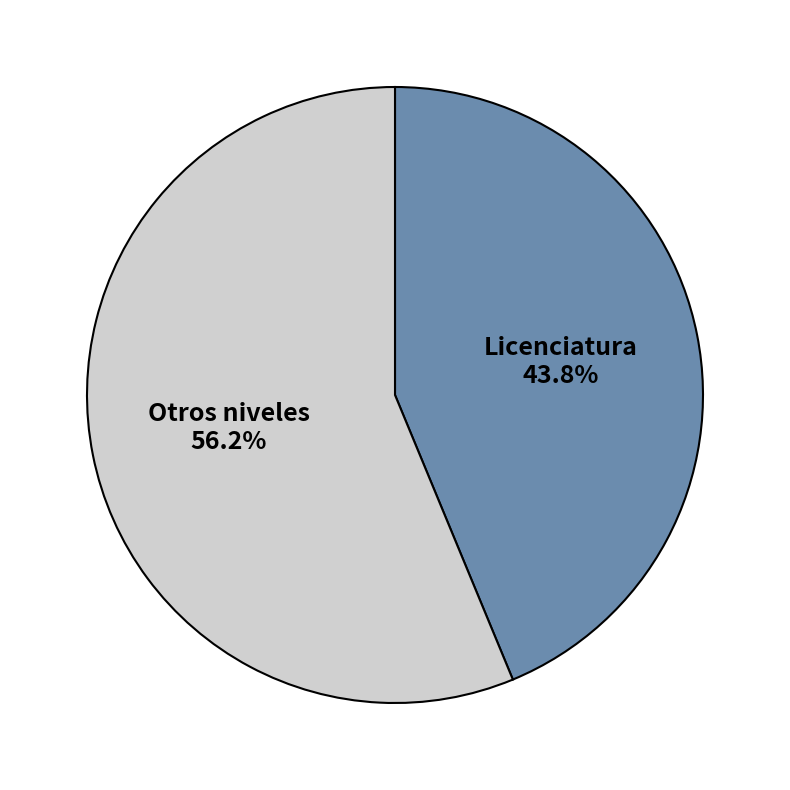

What is the ratio of the value at Licenciatura to the value at Otros niveles?

0.8